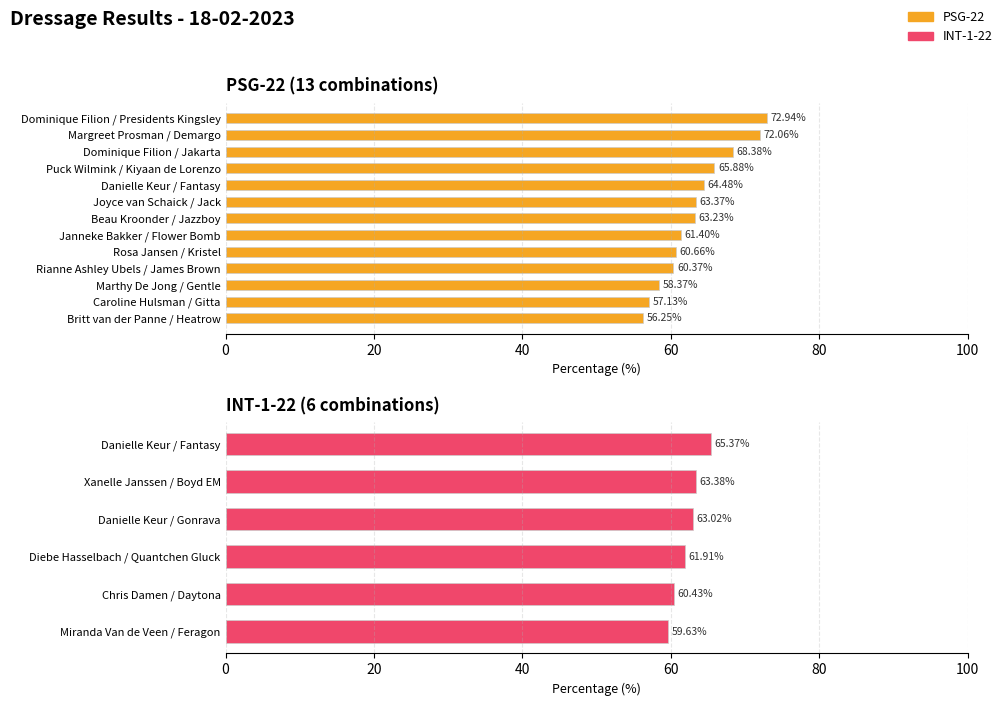

How many data points are less than 63?

6